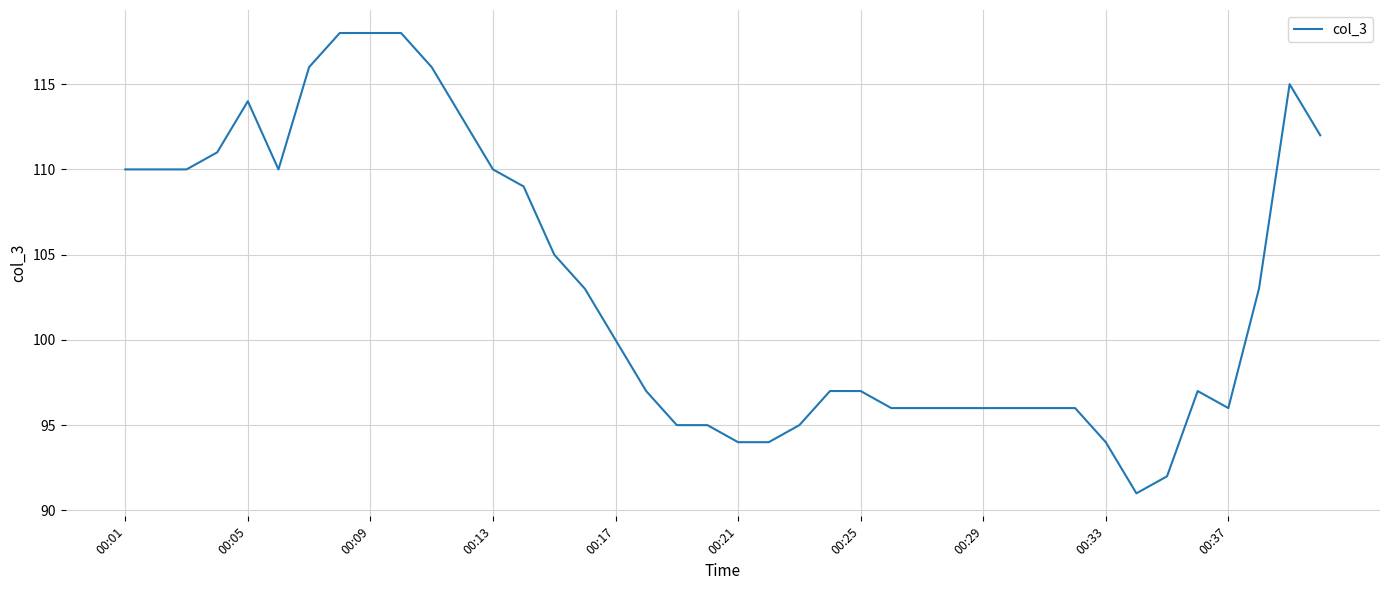

What is the smallest value displayed?

91